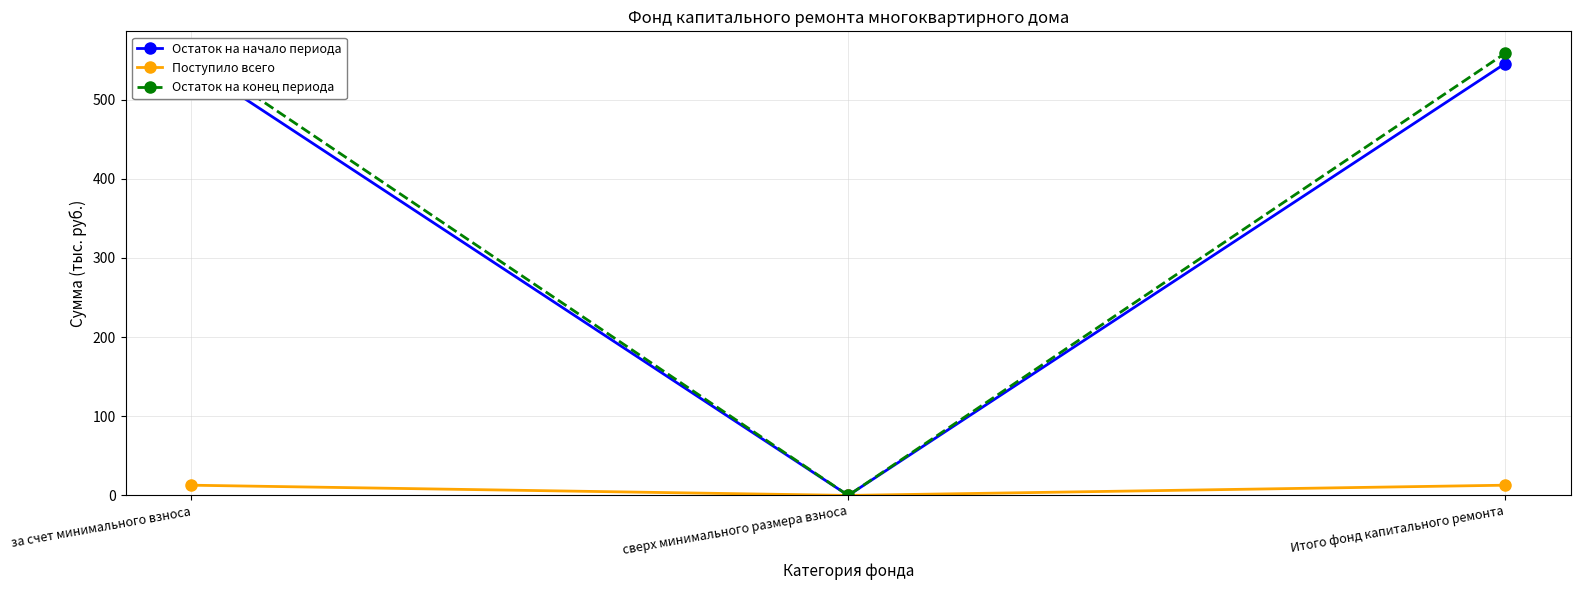

What is the average value of the Поступило всего series?

8.6